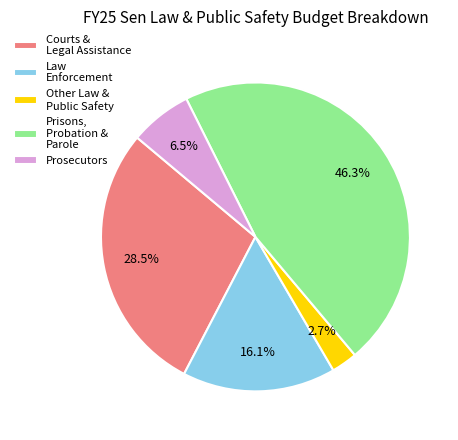

What is the smallest slice in the pie chart?

Other Law & Public Safety